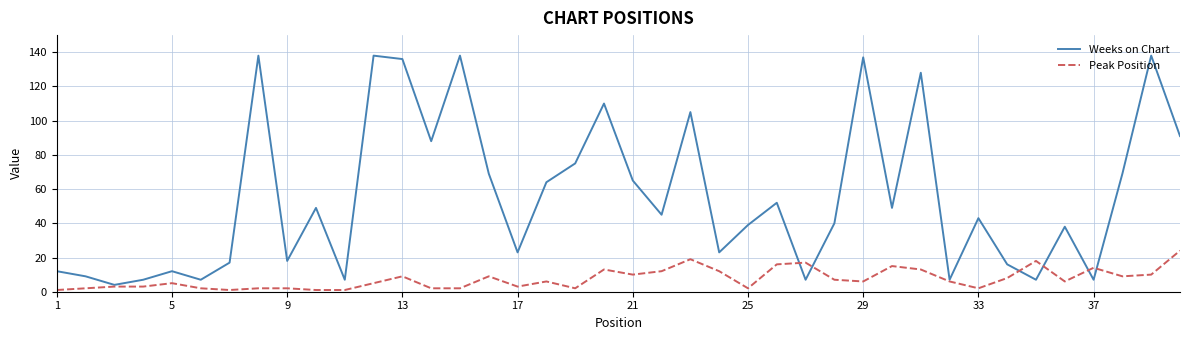

Which series has the widest spread of values?

Weeks on Chart